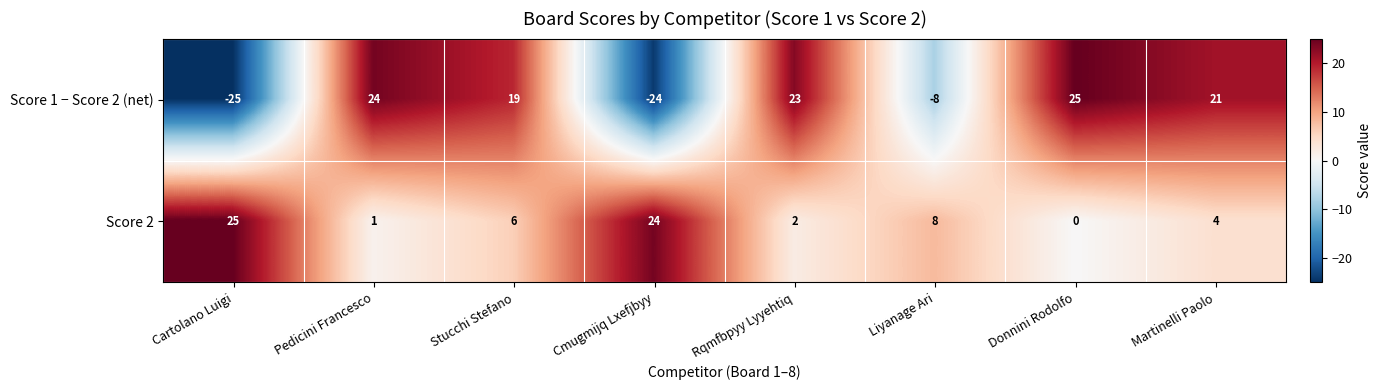

What is the difference between the maximum and minimum values in the Score 2 series?

25